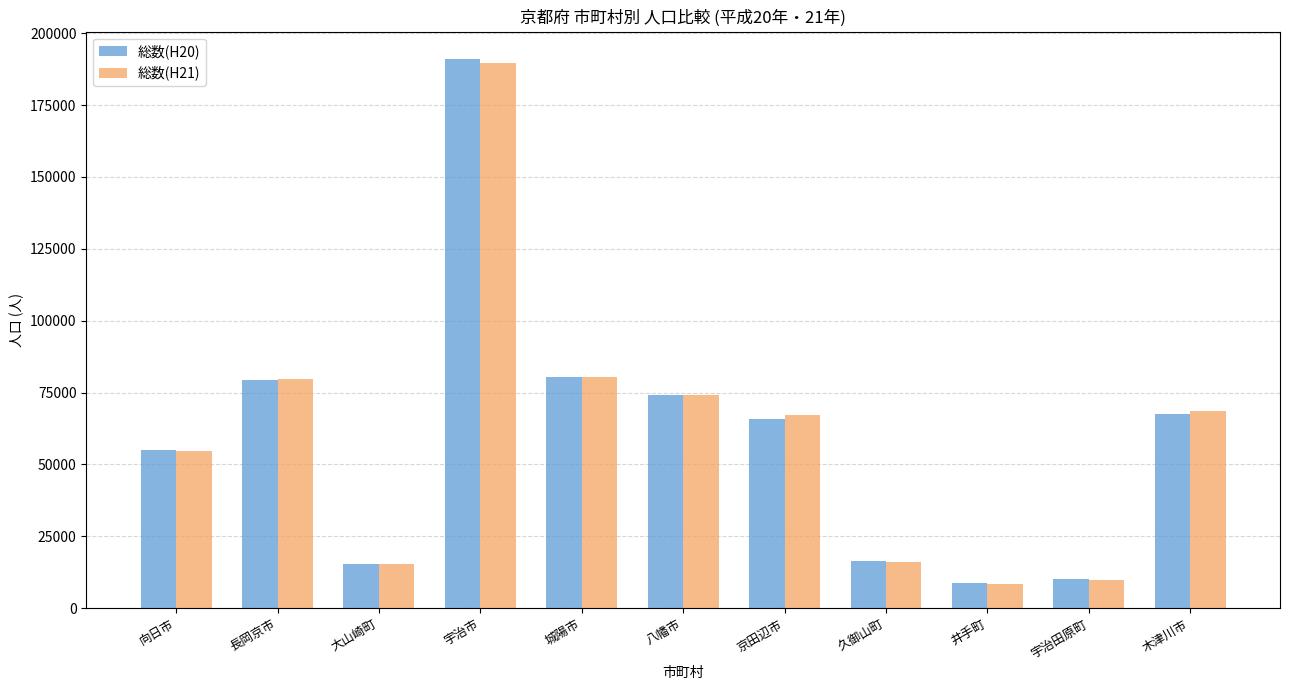

What is the sum of the 総数(H20) values at 向日市 and 井手町?

63634